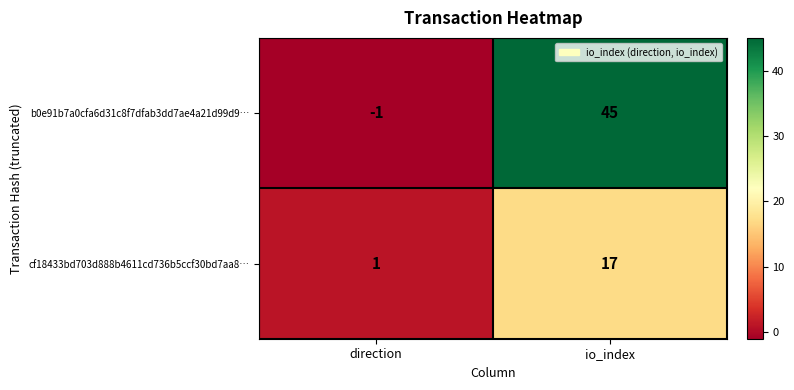

The b0e91b7a0cfa6d31c8f7dfab3dd7ae4a21d99d9… series shows 67 at io_index. True or false?

False